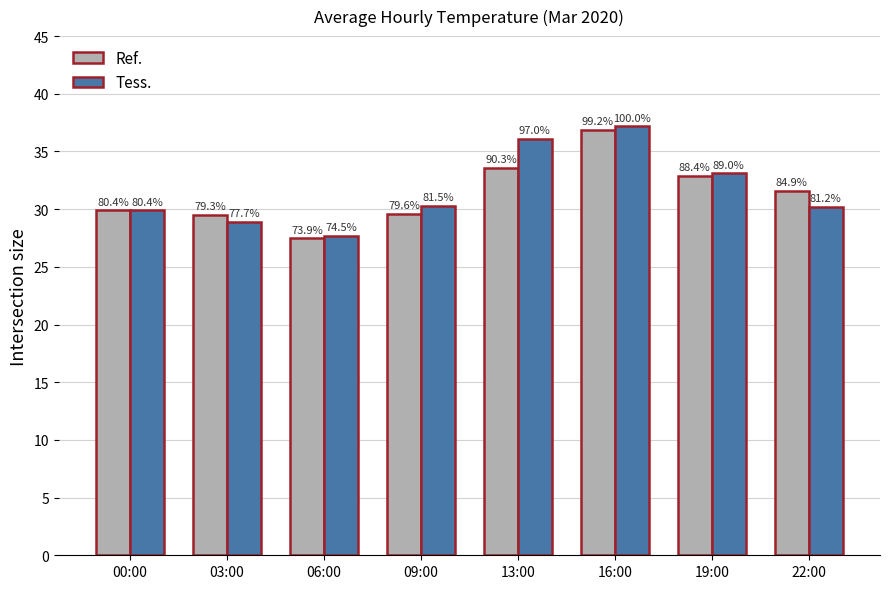

What is the value of the Ref. bar at the 2nd from the left?

29.5